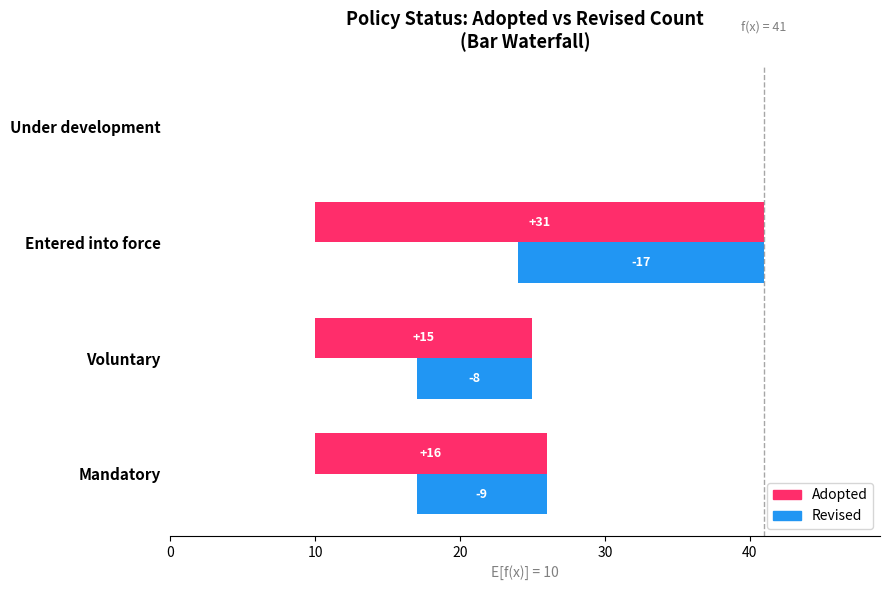

Which series has the widest spread of values?

Adopted